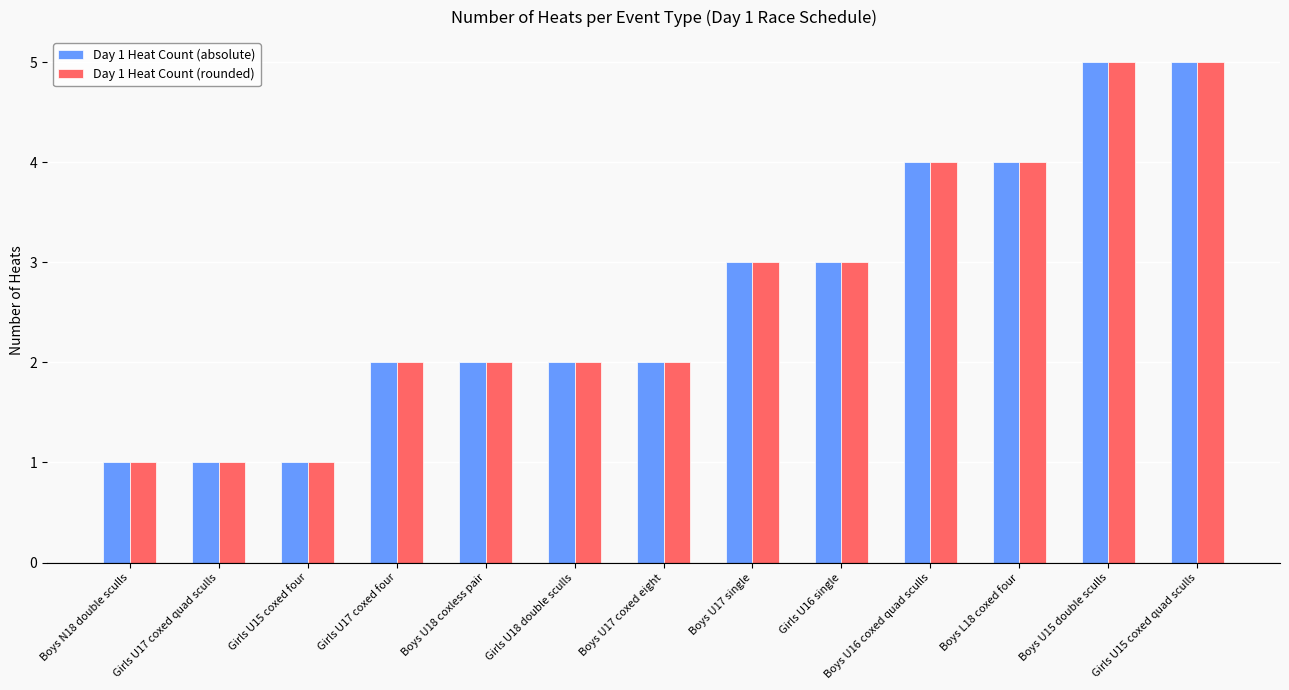

What position from the left is Girls U15 coxed quad sculls?

13